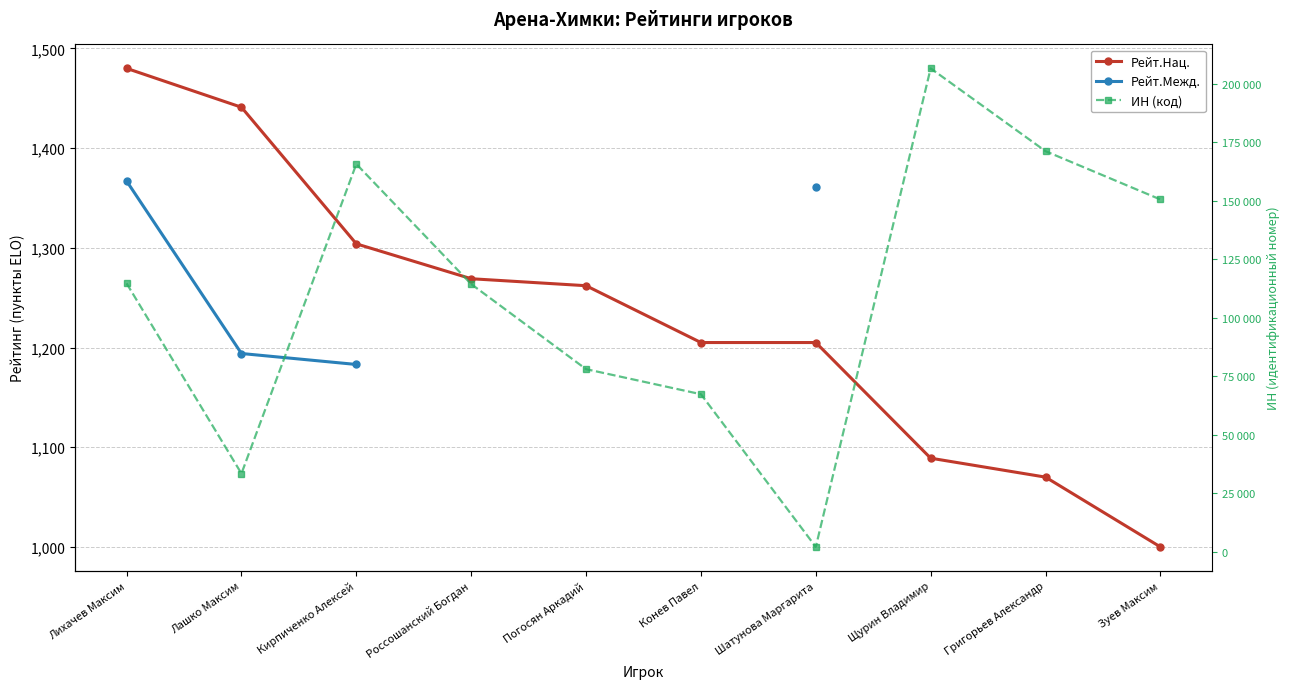

Which has a higher value, Конев Павел or Лашко Максим?

Лашко Максим